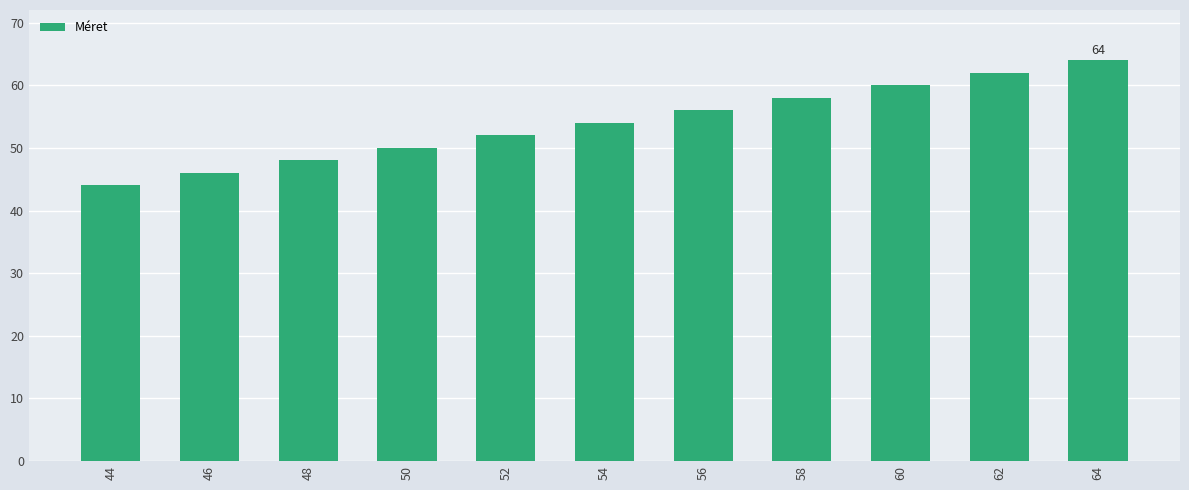

What is the greatest value displayed?

64